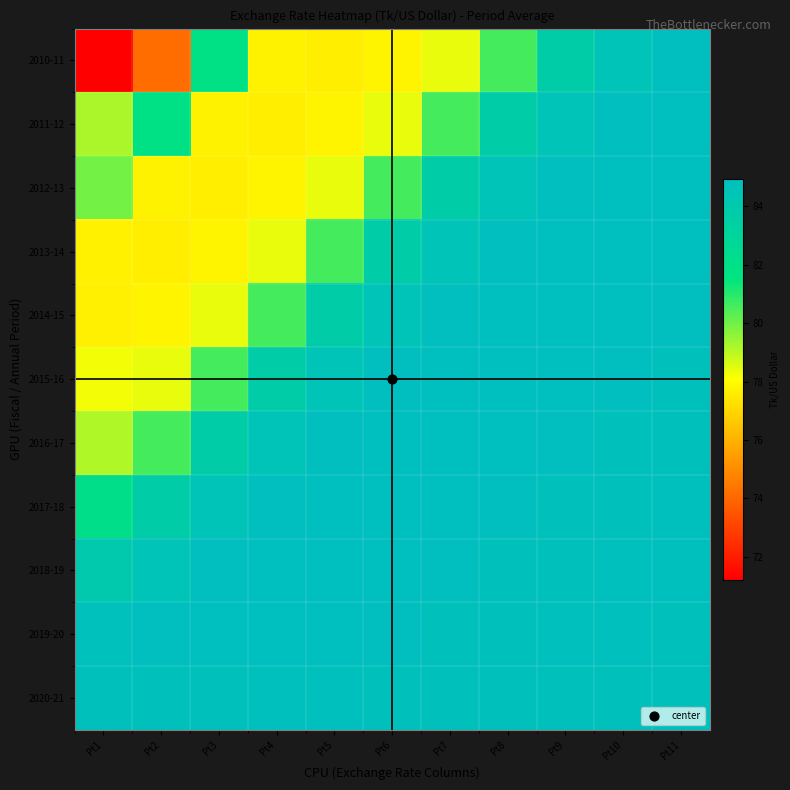

Rank the series by their maximum value, from lowest to highest.

2020-21, 2010-11, 2011-12, 2012-13, 2013-14, 2014-15, 2015-16, 2016-17, 2017-18, 2018-19, 2019-20